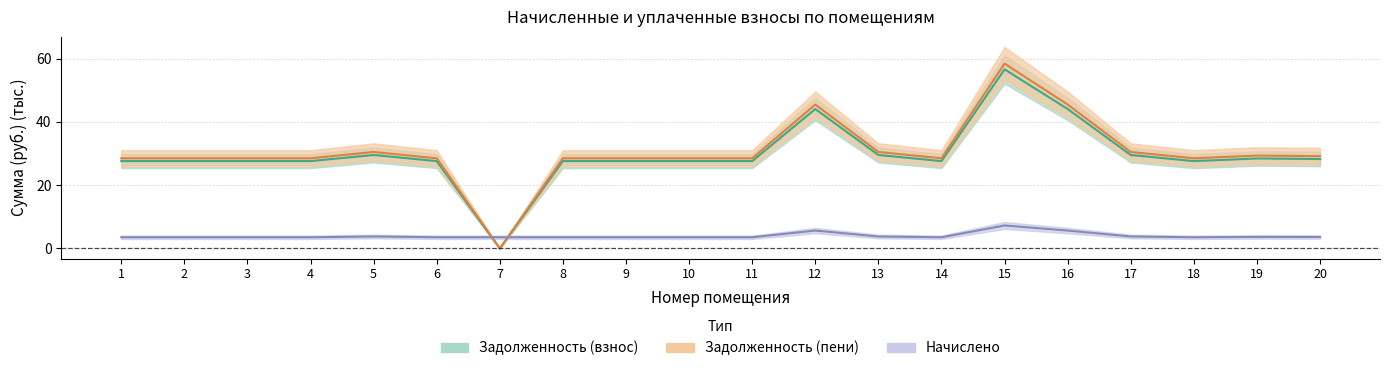

Reading left to right, list all the values displayed in this chart.

zadolzhennost: 1=27.6	2=27.6	3=27.6	4=27.6	5=29.6	6=27.6	7=0.0	8=27.6	9=27.6	10=27.6	11=27.6	12=44.1	13=29.6	14=27.6	15=56.6	16=44.1	17=29.6	18=27.6	19=28.5	20=28.3
zadolzhennost_peni: 1=28.5	2=28.5	3=28.5	4=28.5	5=30.5	6=28.5	7=0.0	8=28.5	9=28.5	10=28.5	11=28.5	12=45.5	13=30.5	14=28.5	15=58.5	16=45.5	17=30.5	18=28.5	19=29.4	20=29.2
nachisleno: 1=3.6	2=3.6	3=3.6	4=3.6	5=3.8	6=3.6	7=3.6	8=3.6	9=3.6	10=3.6	11=3.6	12=5.7	13=3.8	14=3.6	15=7.3	16=5.7	17=3.8	18=3.6	19=3.7	20=3.6